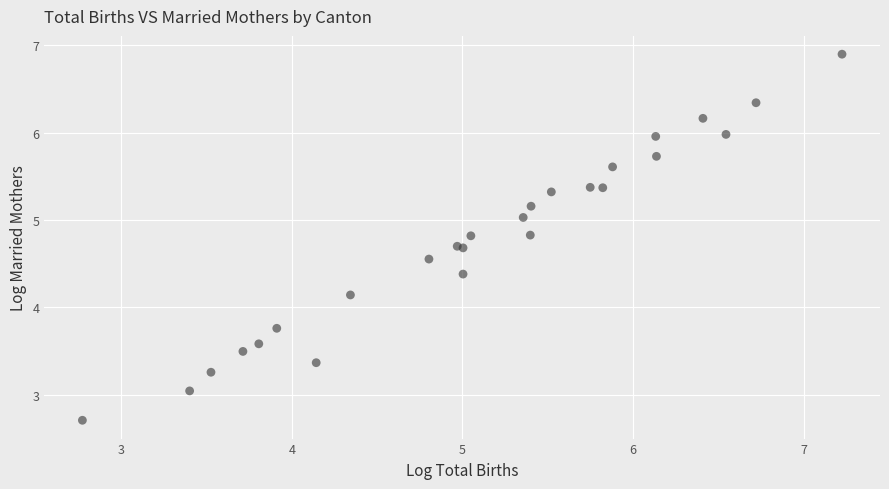

What Y value in the scatter plot is closest to 4?

4.1